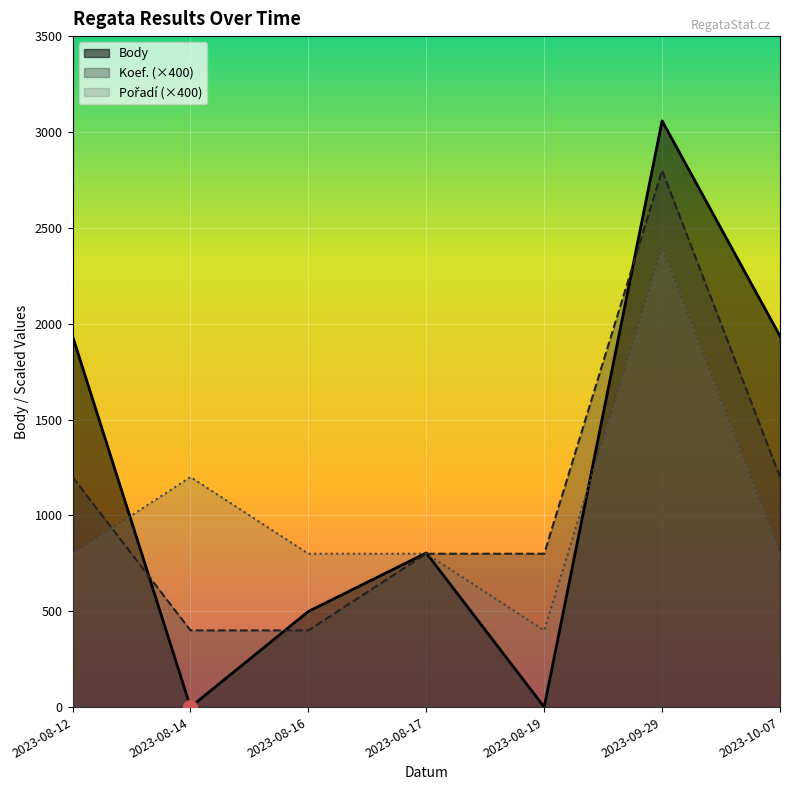

What value does the Body series have at 2023-08-17?

804